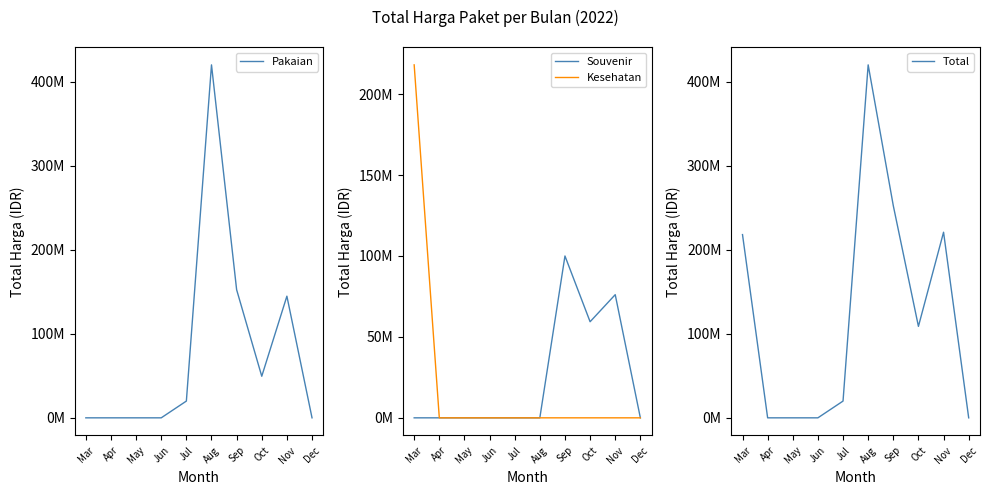

True or false: Pakaian has a value of 0 at Mar.

True